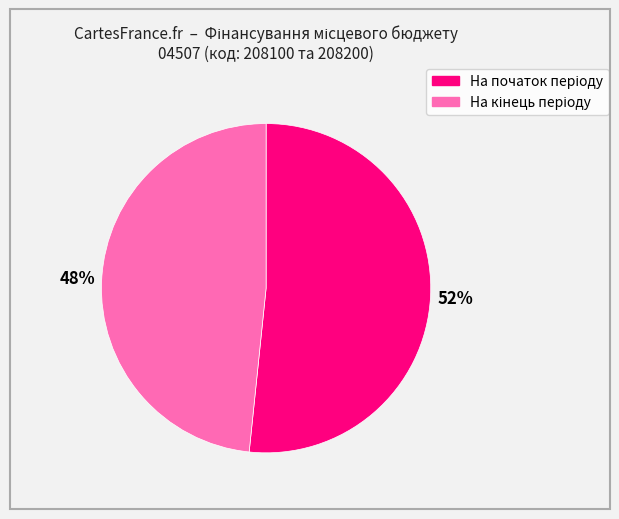

Is there any slice that represents more than half of the pie?

Yes